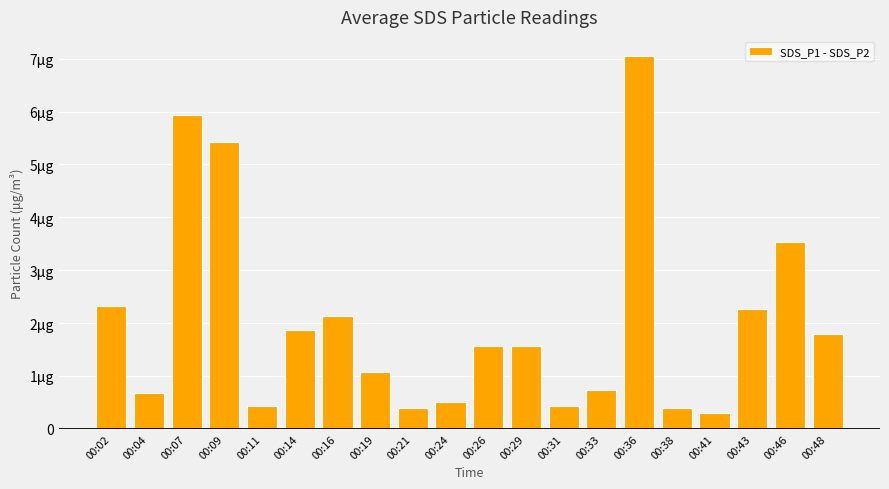

What is the difference between the maximum and second lowest values?

6.7